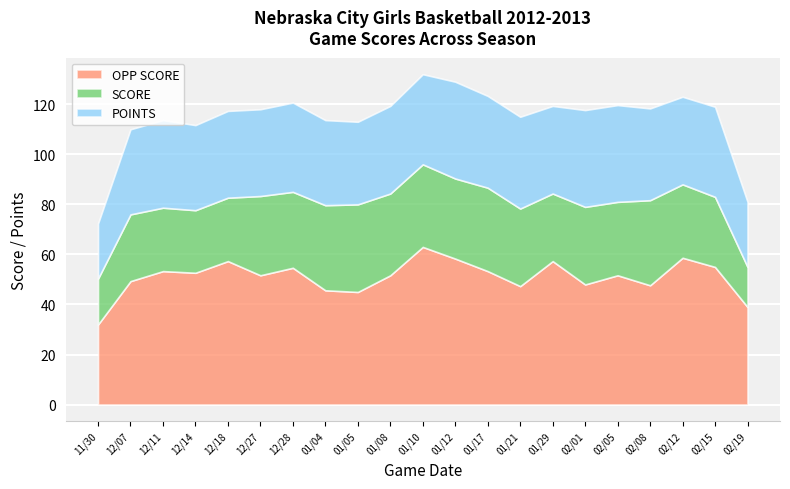

Rank the series at 01/10 from lowest to highest value.

SCORE, POINTS, OPP SCORE